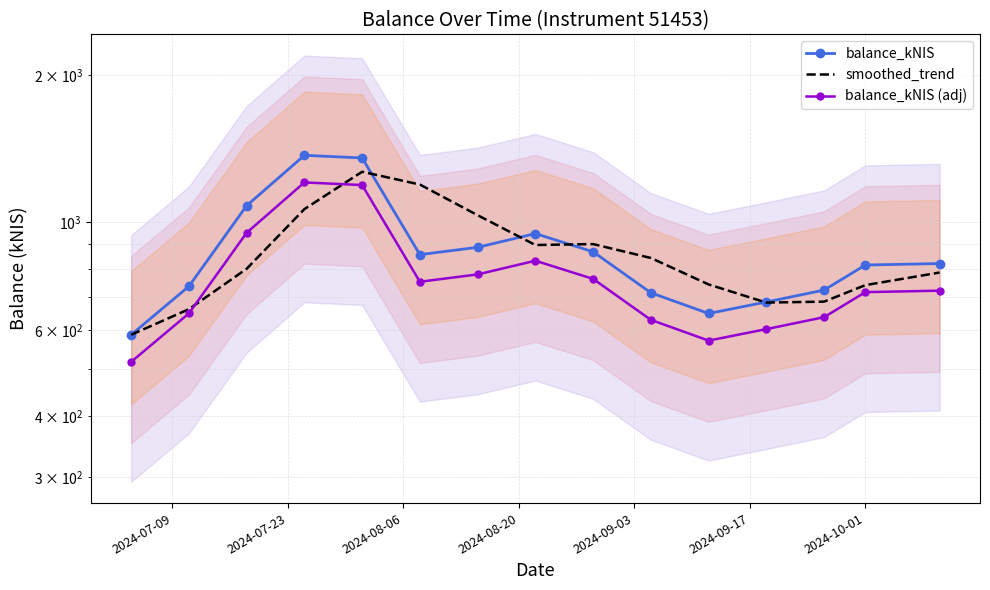

Which series ends up on top after the final intersection of balance_kNIS (adj) and smoothed_trend?

smoothed_trend